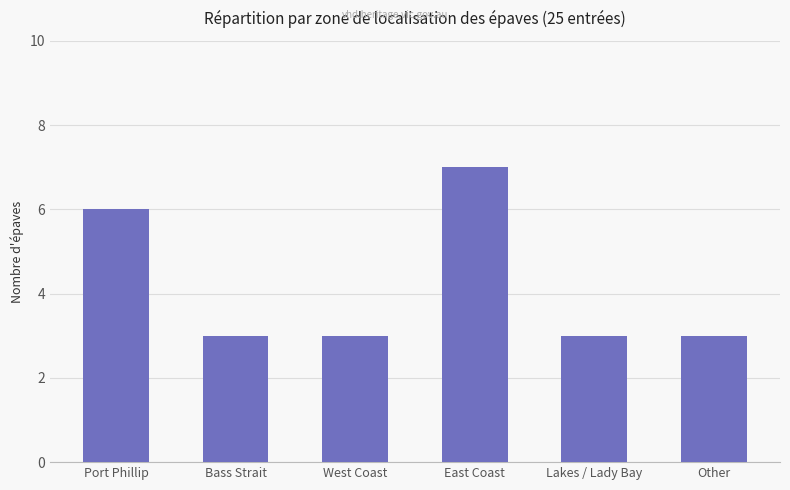

What is the difference between the maximum and minimum values?

4